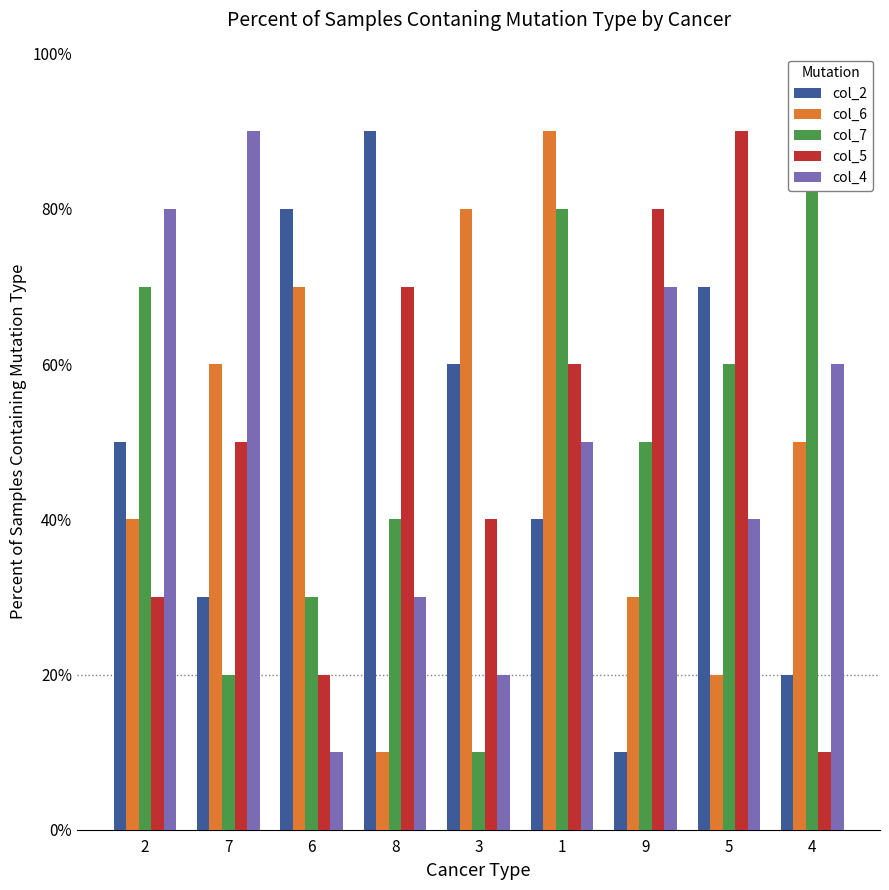

Is it true that col_5 equals 7 at 8?

True